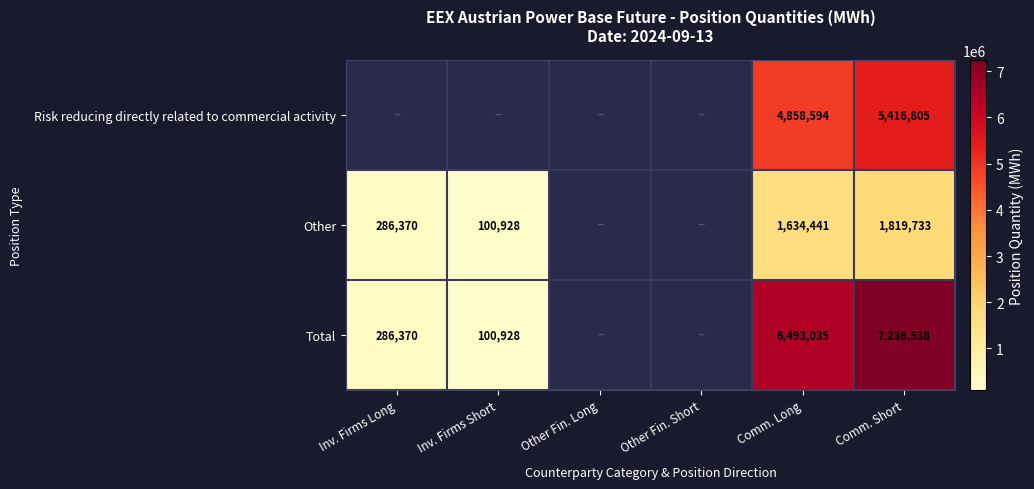

The value of Other at Comm. Long is 2681032.2. True or false?

False